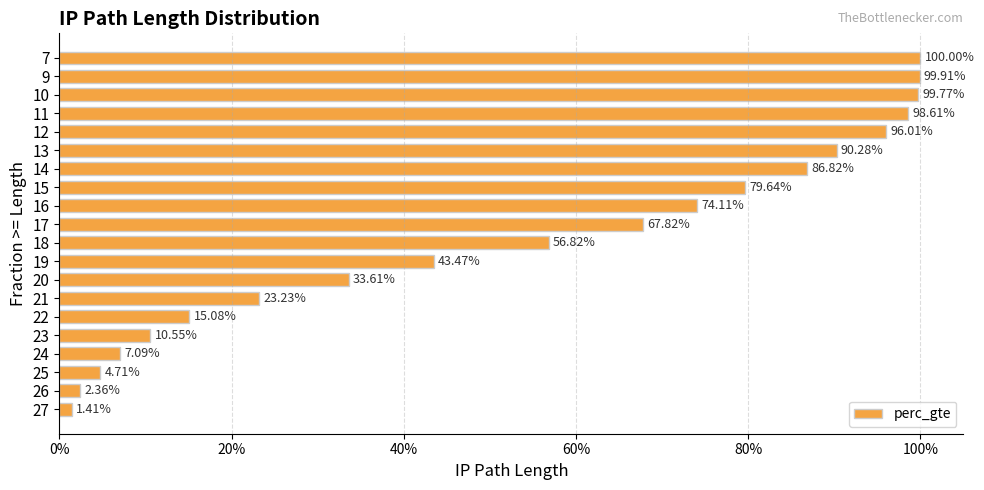

What is the change in value from 7 to 19?

-56.5